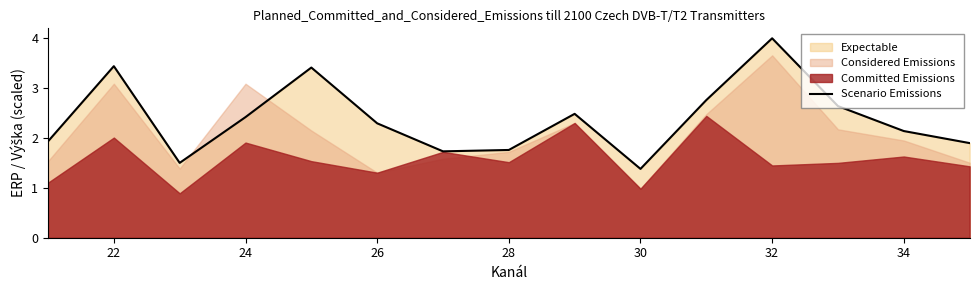

The value of Scenario Emissions at 30 is 1.4. True or false?

True